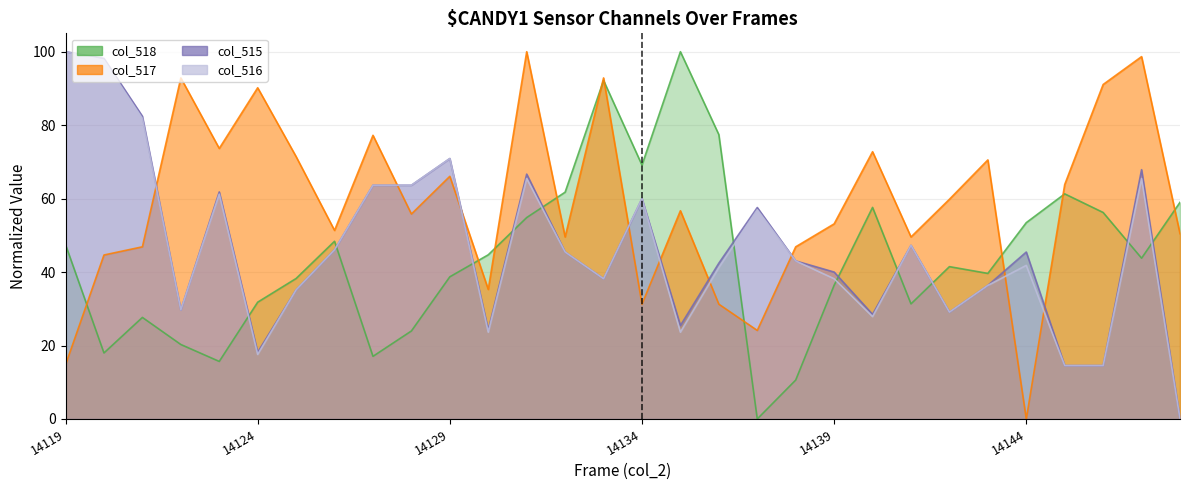

Is the value of col_517 at 14139 greater than the value of col_516 at 14125?

Yes